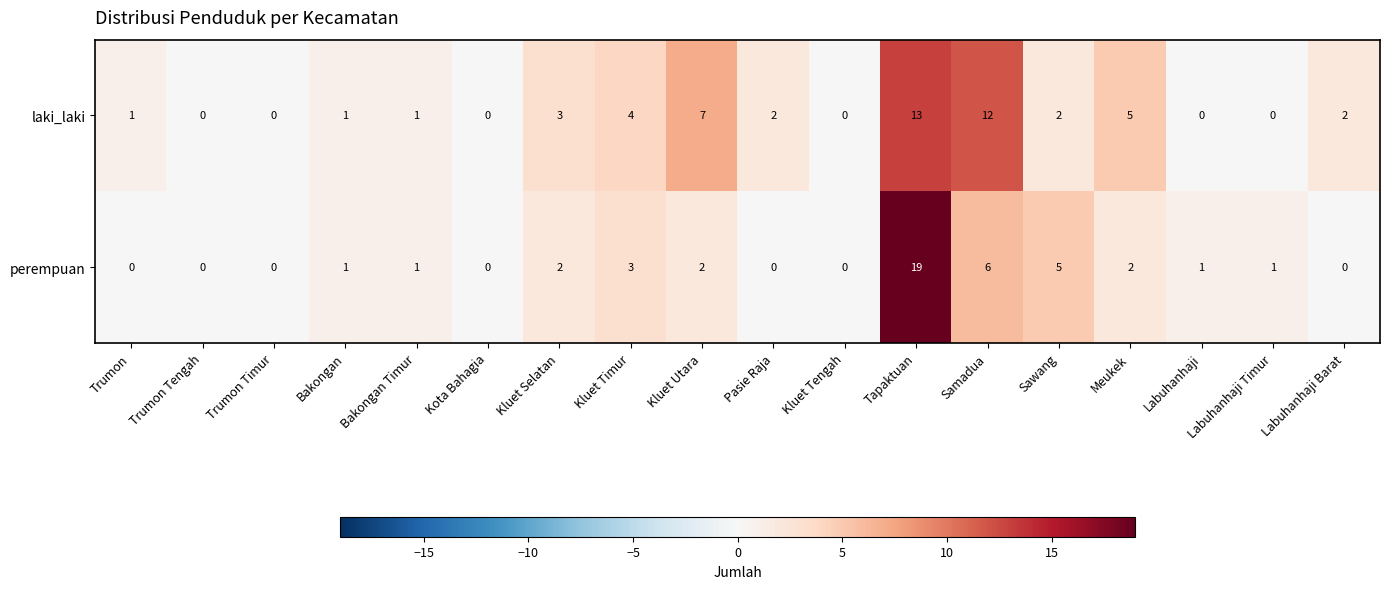

At which category is the sum across all series the highest?

Tapaktuan